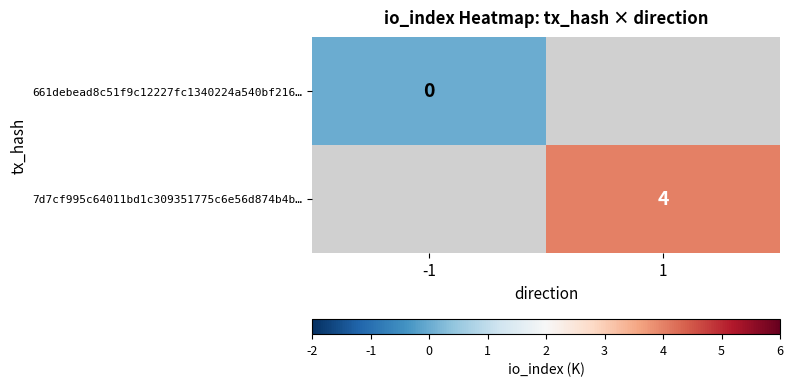

How many data points does each series have?

2